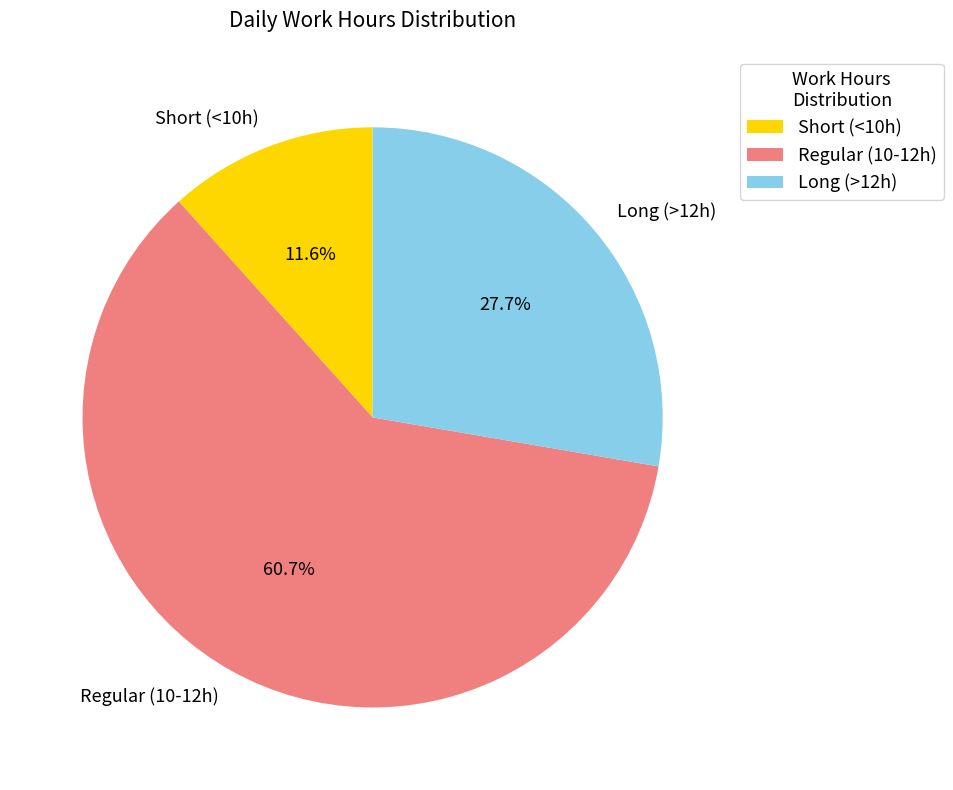

Combined, what portion of the pie is Short (<10h) and Long (>12h)?

39.3%